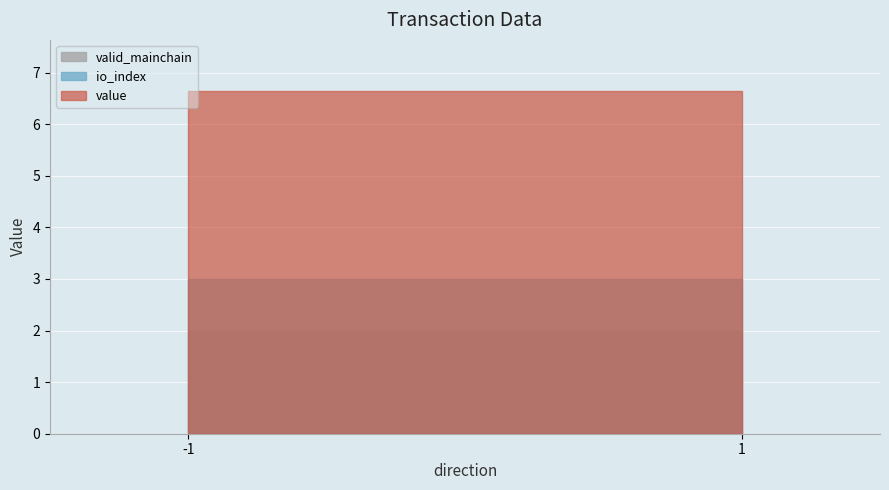

List the series in order of their overall mean, highest first.

value, io_index, valid_mainchain